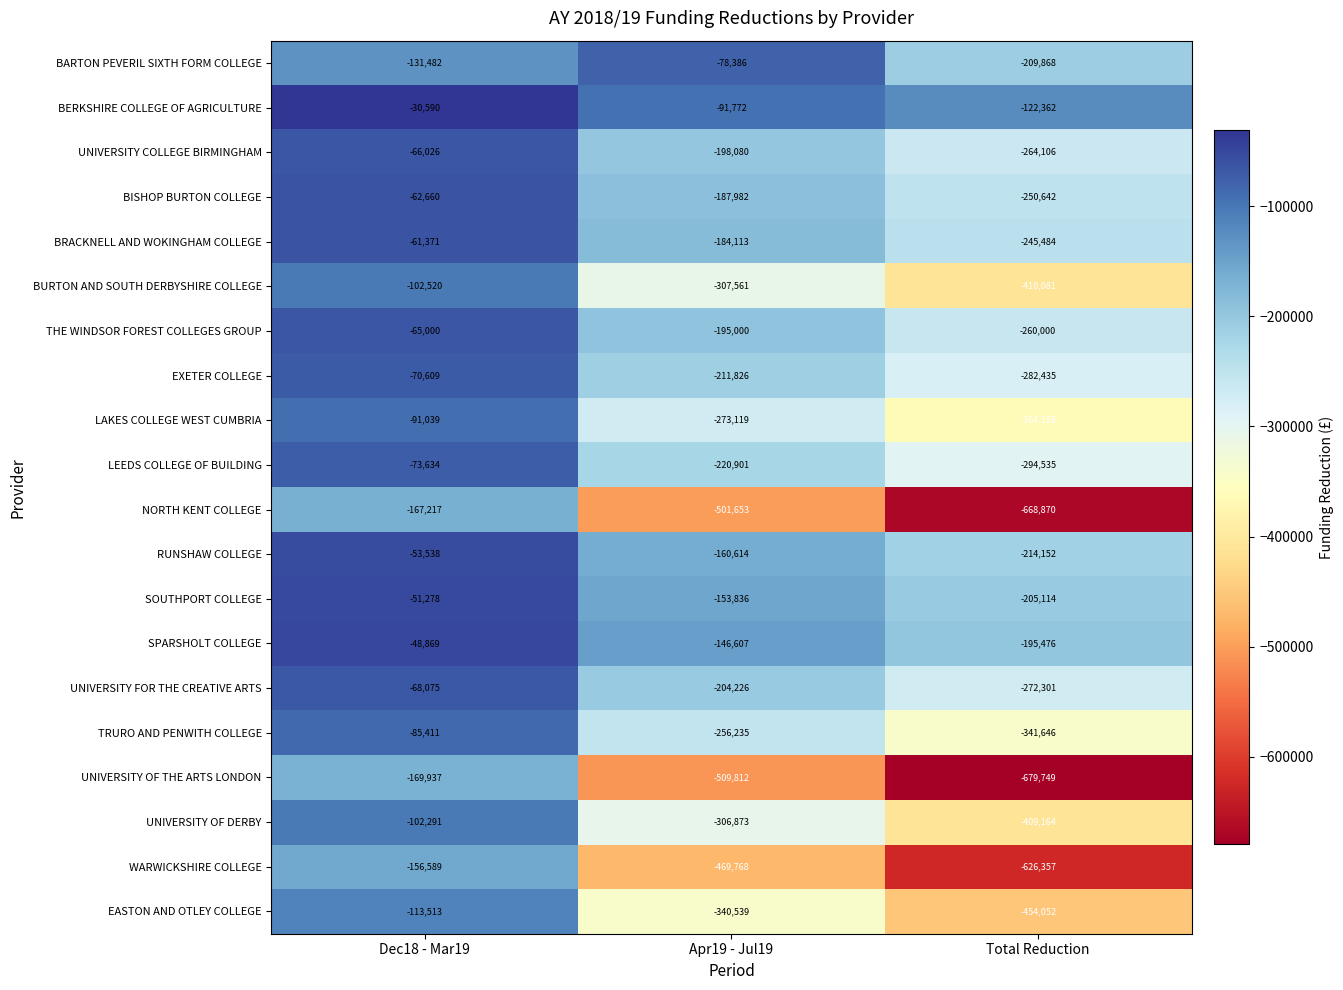

Which series has the largest total across all categories?

BERKSHIRE COLLEGE OF AGRICULTURE